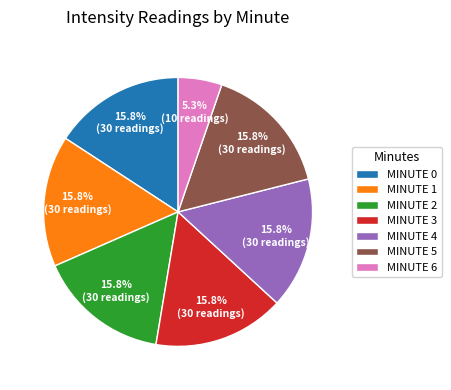

Count the number of slices in the pie.

7